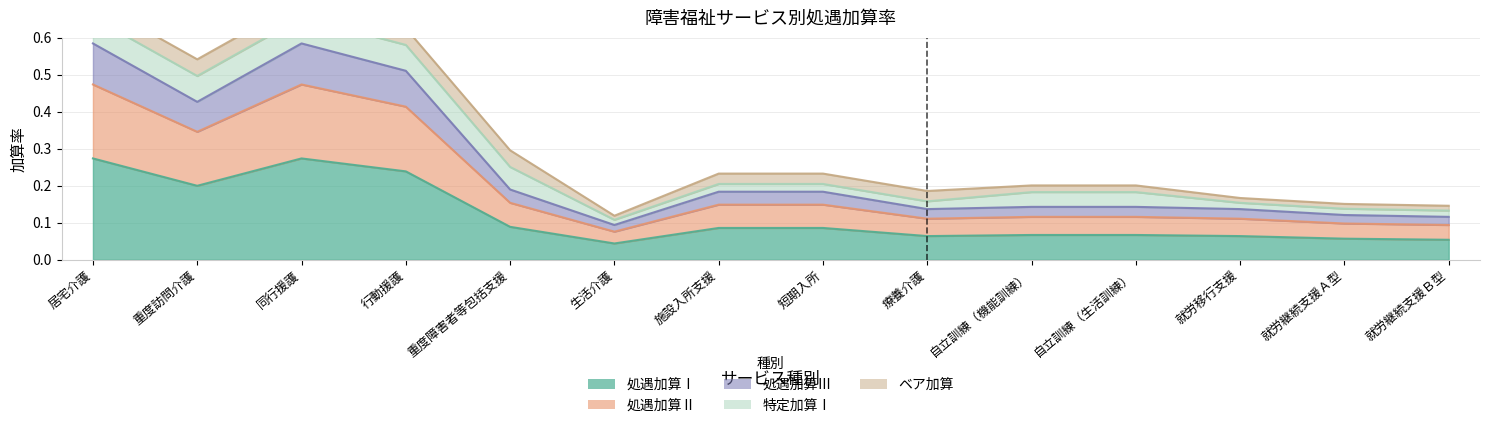

The 処遇加算Ⅲ series shows 0.1 at 自立訓練（生活訓練）. True or false?

False